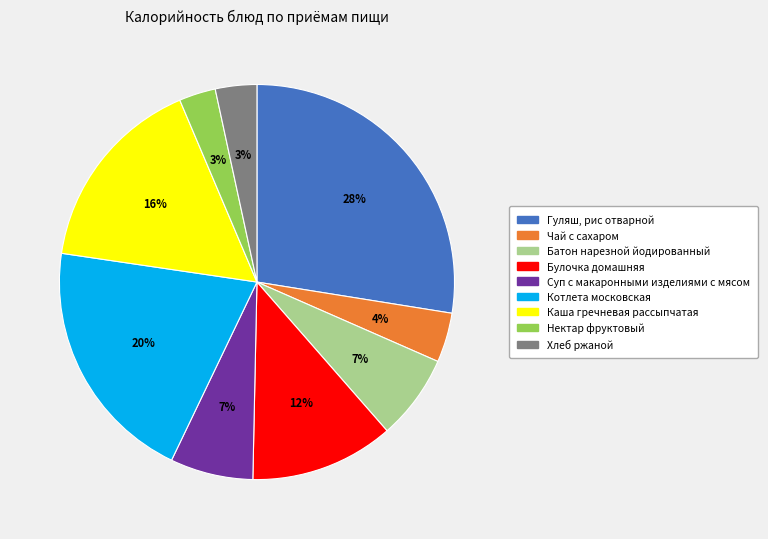

What is the largest slice in the pie chart?

Гуляш, рис отварной